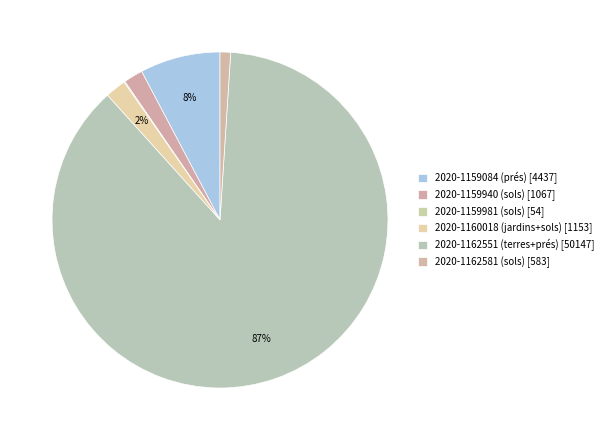

Which category has the biggest portion of the pie?

2020-1162551 (terres+prés)